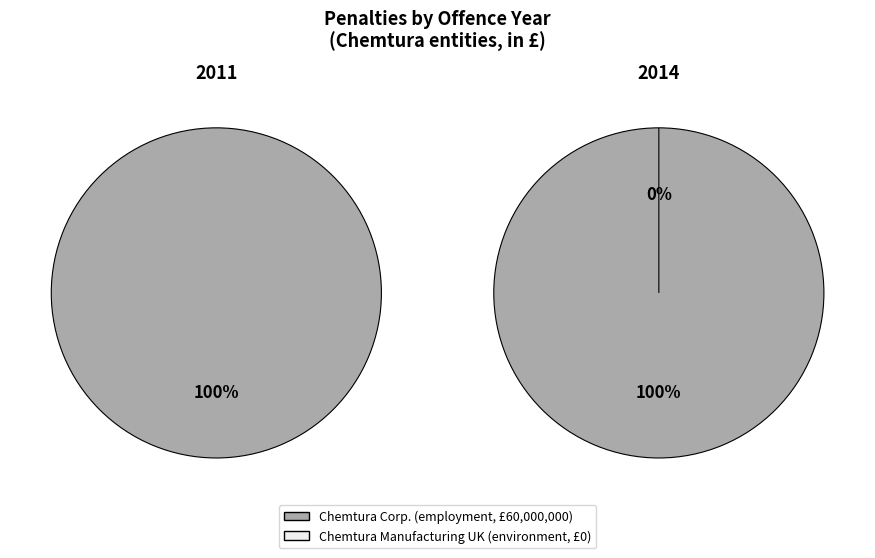

Is it true that Chemtura Corp. and Chemtura Manufacturing is 86% of the pie?

False